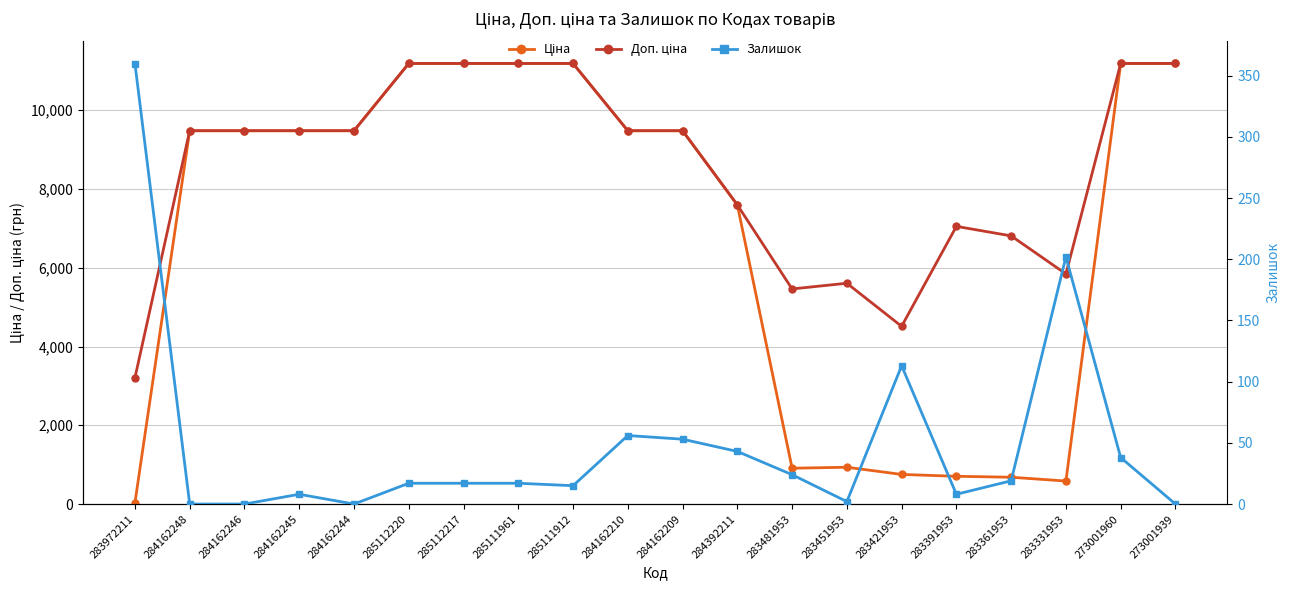

List the series in order of their overall mean, lowest first.

Залишок, Ціна, Доп. ціна